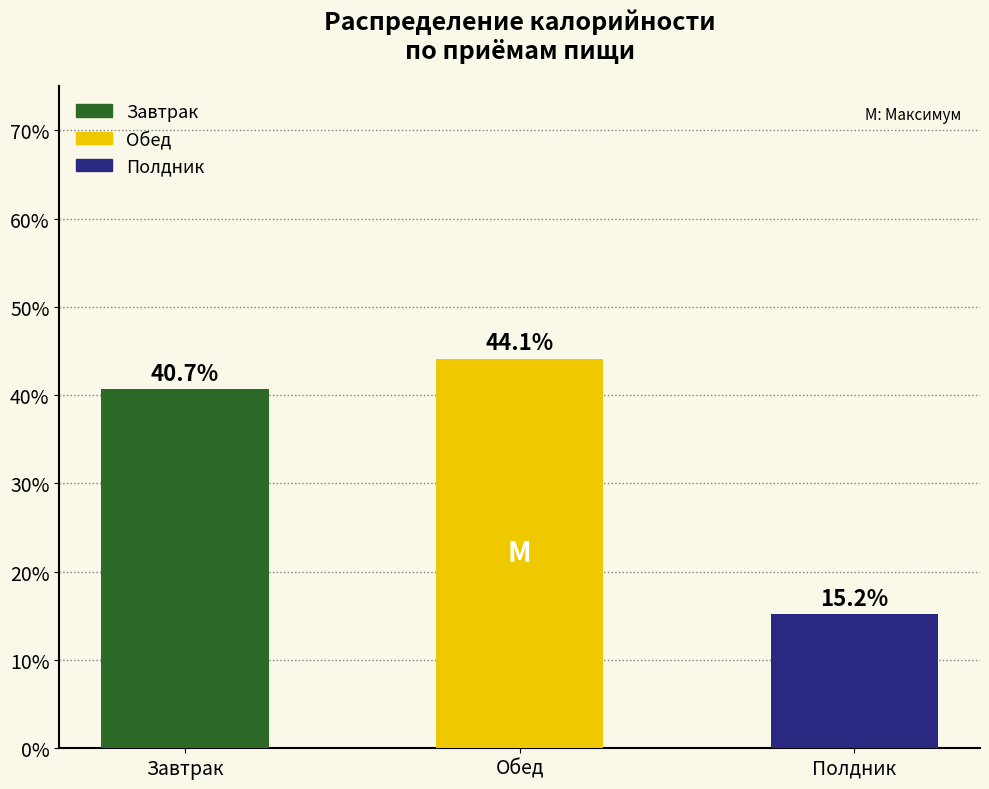

Which has a higher value, Обед or Завтрак?

Обед